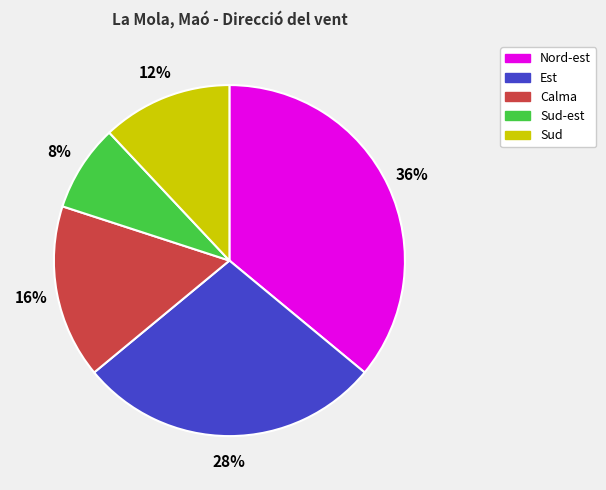

Does Calma represent more than half of the total?

No